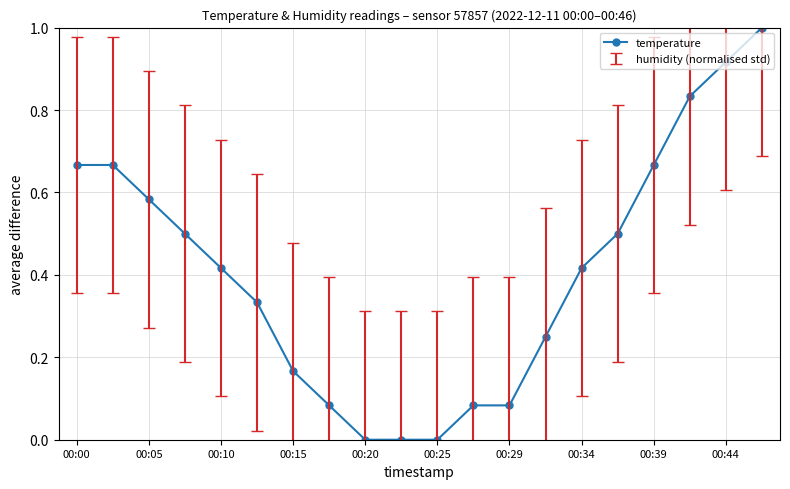

What is the difference between the maximum and minimum values?

1.0